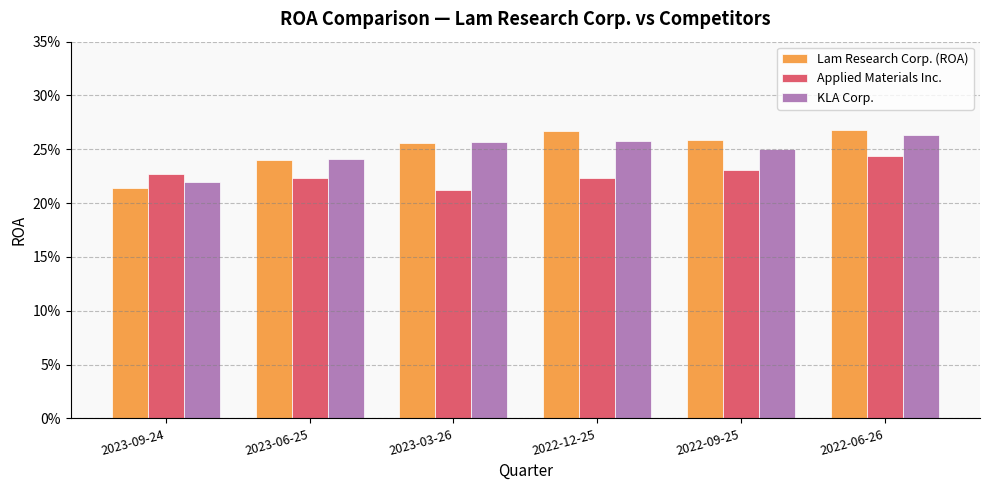

What is the label of the 5th bar from the left?

2022-09-25